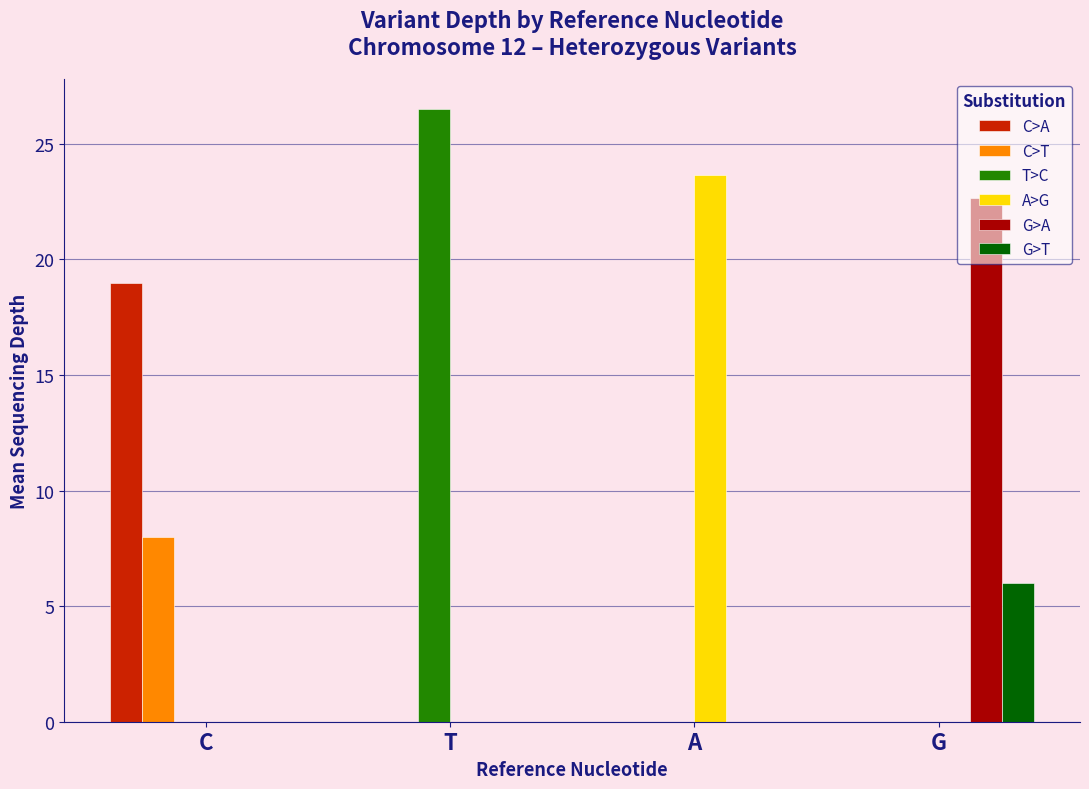

Between C and G, which series saw the biggest shift?

G>A